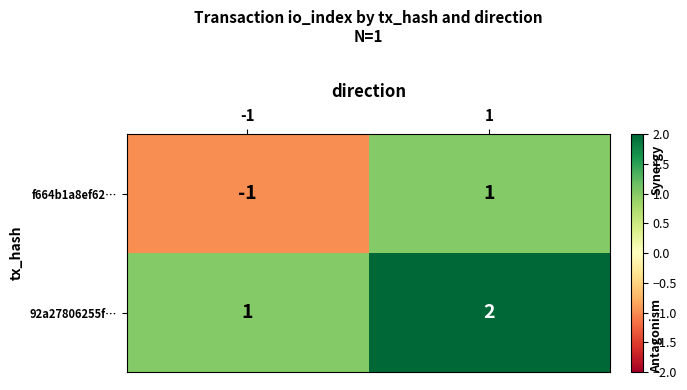

What is the smallest value displayed?

-1